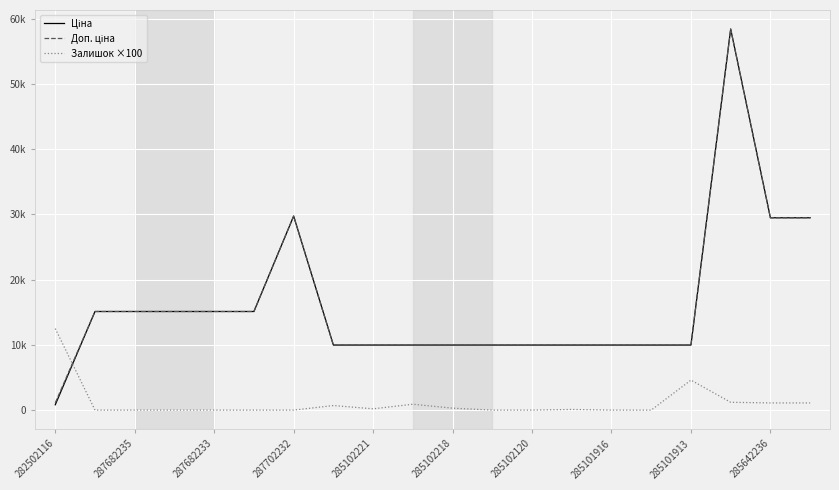

Is this an area chart (filled region under the line)?

No